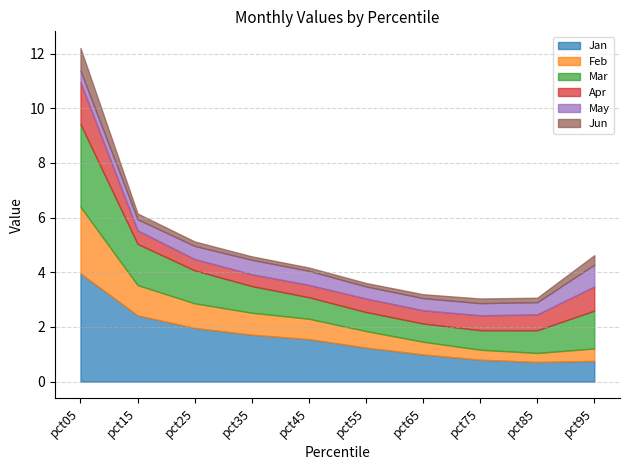

Reading left to right, transcribe all the data shown in this chart.

Jan: 4.0	2.4	2.0	1.7	1.6	1.2	1.0	0.8	0.7	0.8
Feb: 2.4	1.1	0.9	0.8	0.7	0.6	0.5	0.4	0.3	0.5
Mar: 3.0	1.5	1.2	1.0	0.8	0.7	0.7	0.7	0.8	1.4
Apr: 1.5	0.5	0.4	0.4	0.5	0.5	0.5	0.5	0.6	0.9
May: 0.4	0.4	0.5	0.5	0.5	0.4	0.4	0.4	0.4	0.8
Jun: 0.8	0.2	0.2	0.1	0.1	0.1	0.1	0.2	0.2	0.3